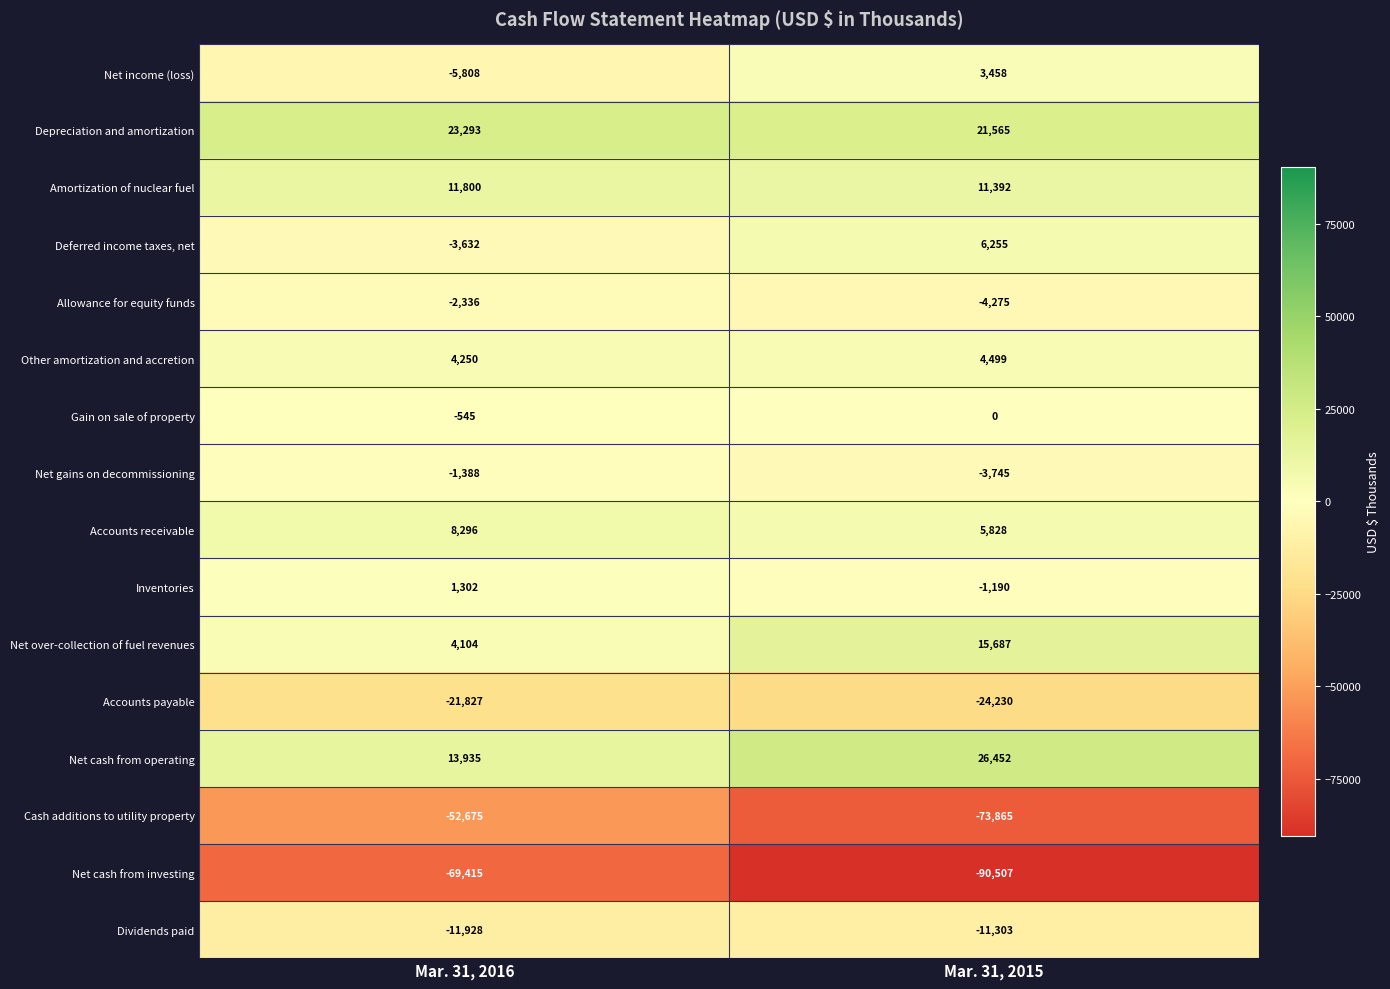

What is the total value across all series at Mar. 31, 2016?

-102574